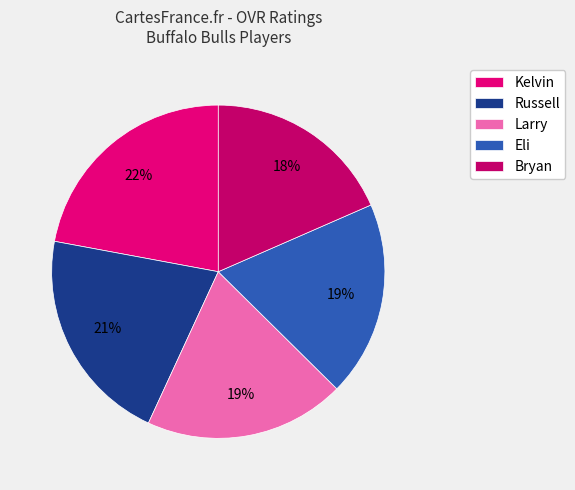

Which slice is the largest?

Kelvin